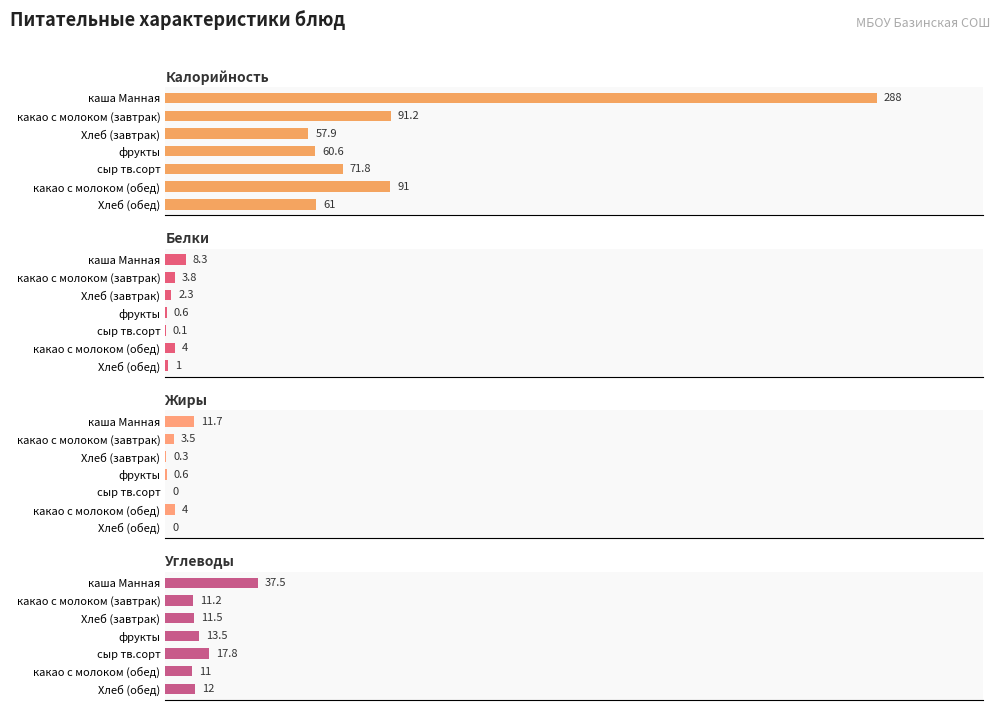

What is the difference between the maximum and second lowest values in the Калорийность series?

227.4